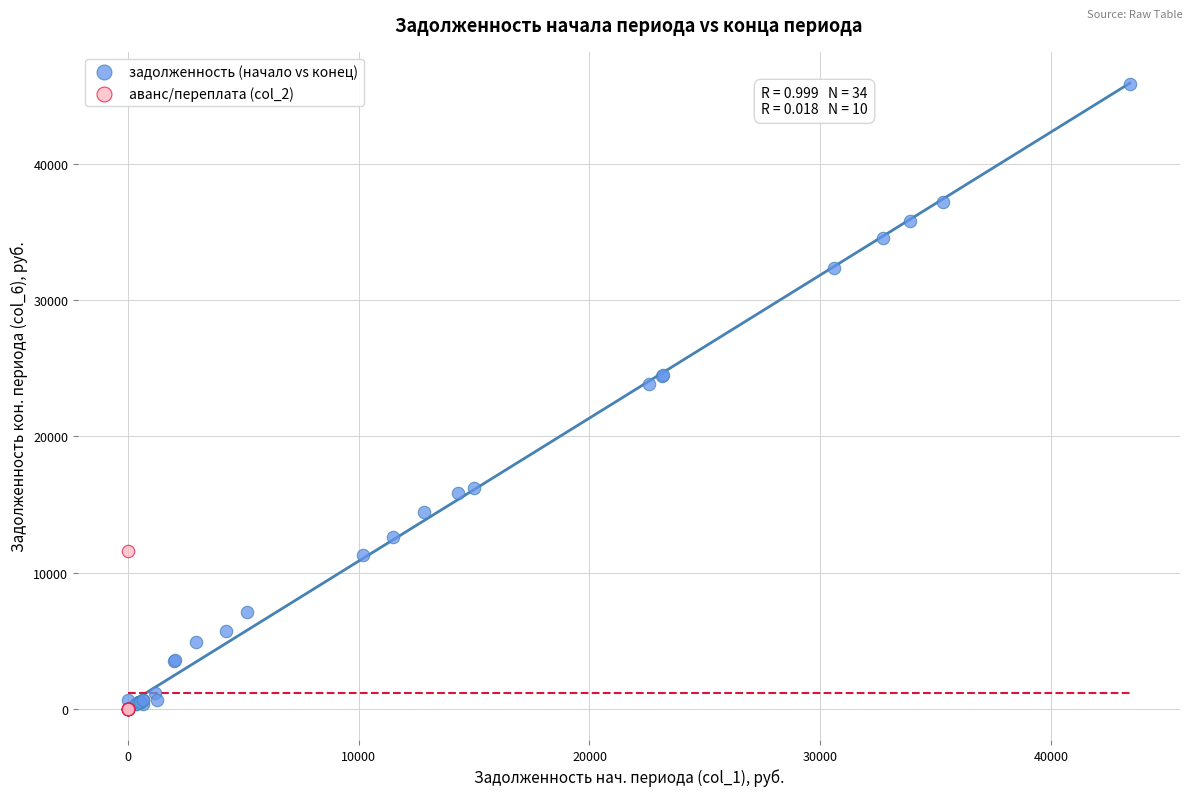

Which series contains the highest Y value?

задолженность (начало vs конец)